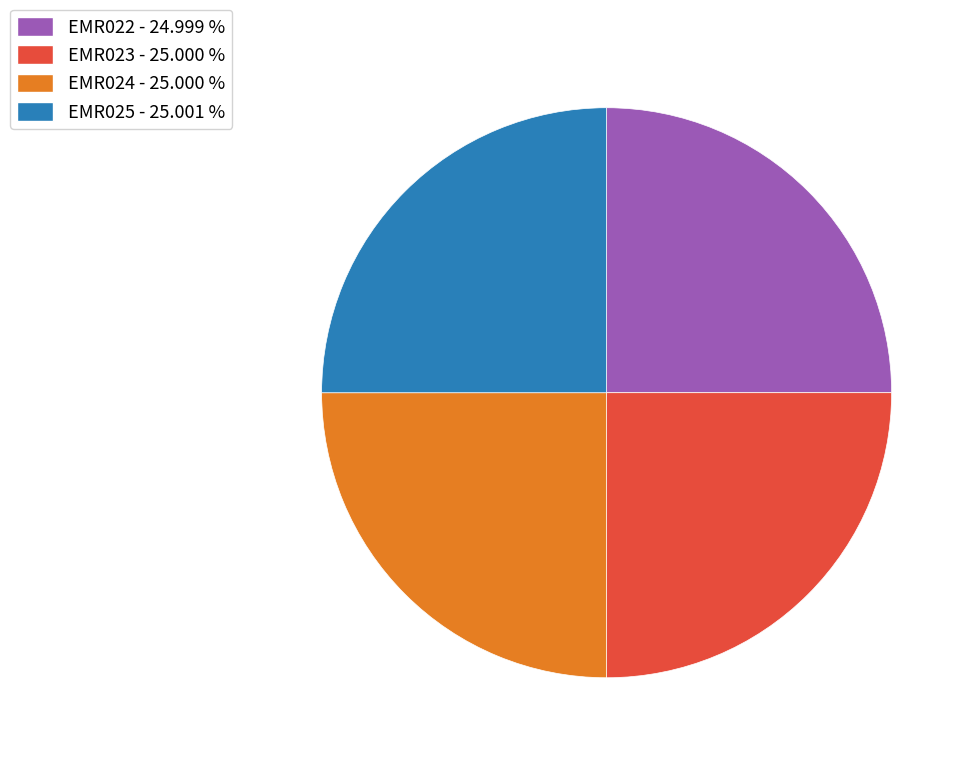

Count the number of slices in the pie.

4